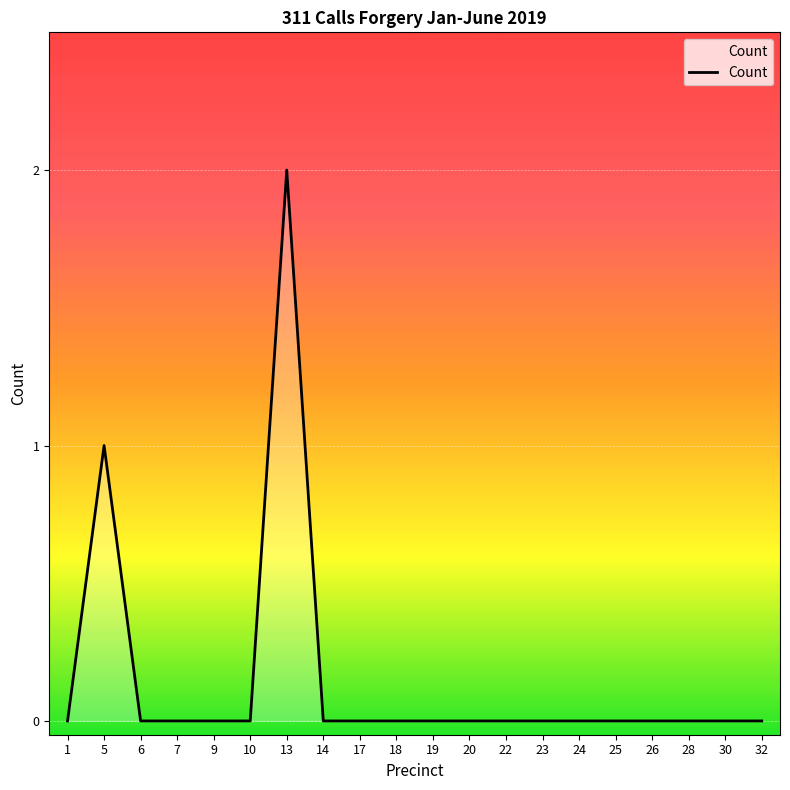

At which category does the chart reach its peak across all series?

13